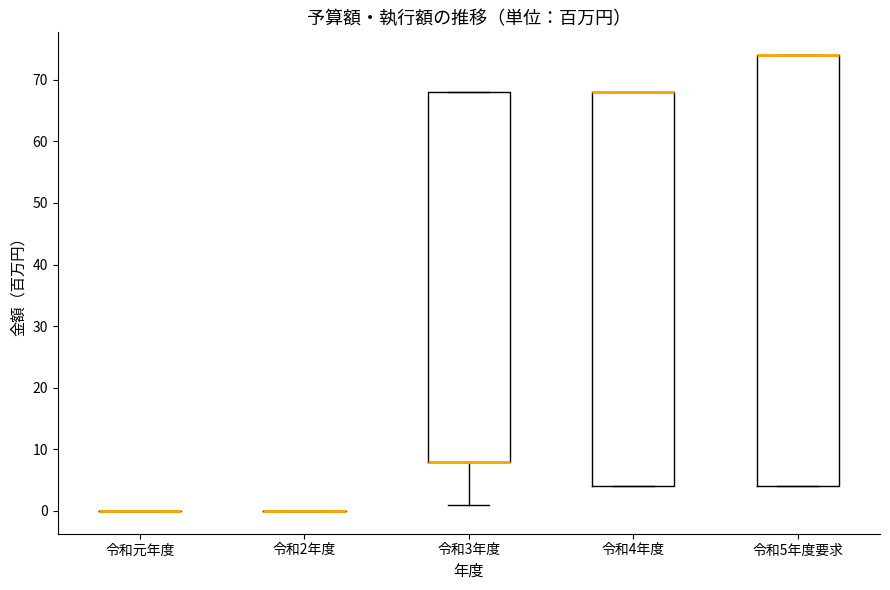

Comparing the boxes themselves (not the whiskers), which one is the tallest?

令和5年度要求